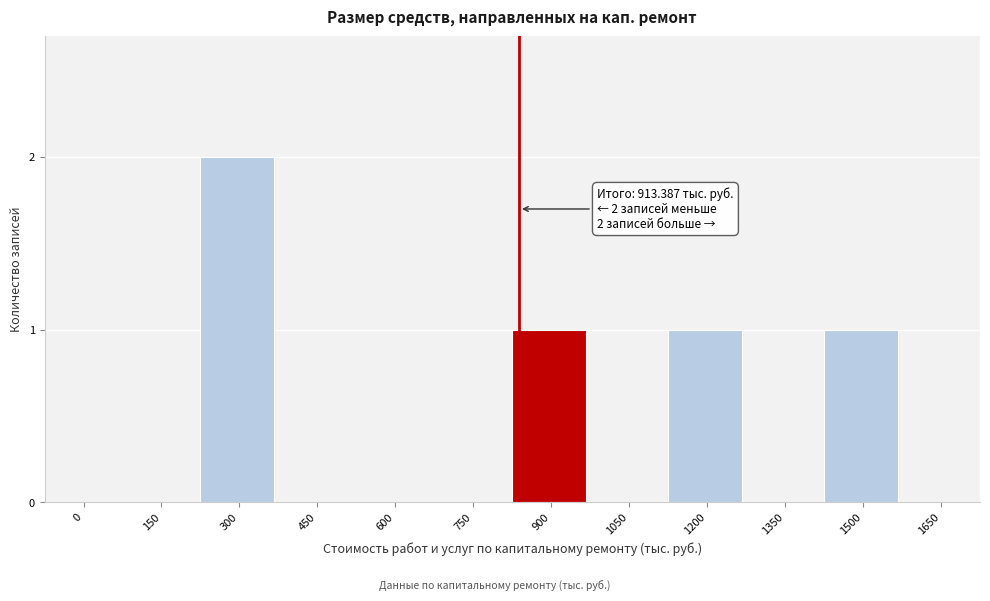

Reading right to left, transcribe all the data shown in this chart.

1650=0	1500=1	1350=0	1200=1	1050=0	900=1	750=0	600=0	450=0	300=2	150=0	0=0